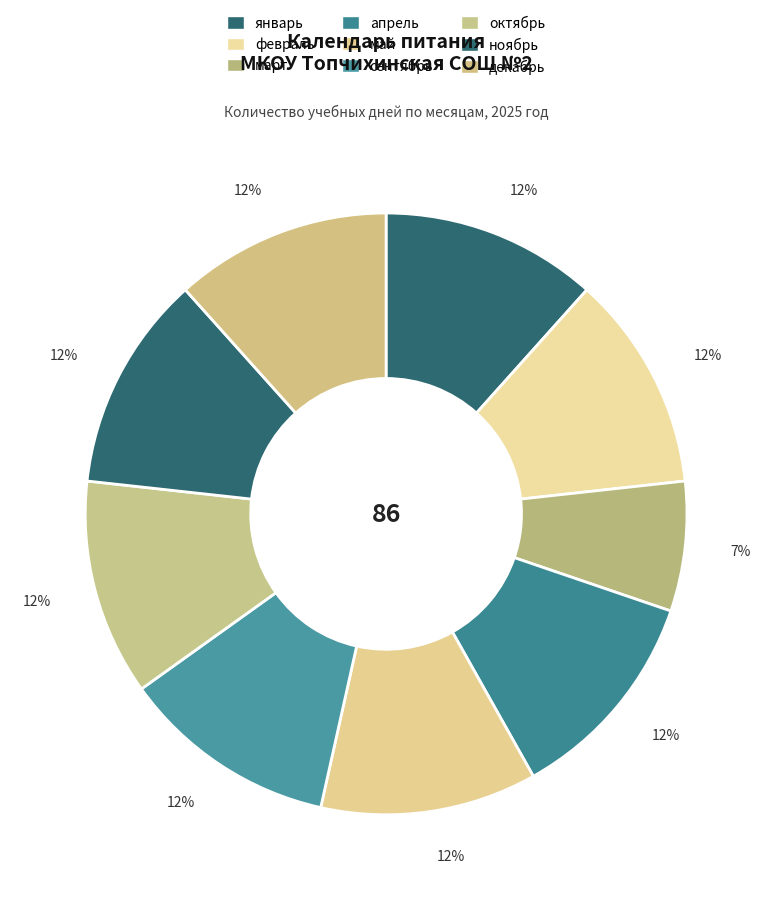

How much of the chart is everything except октябрь?

88.4%